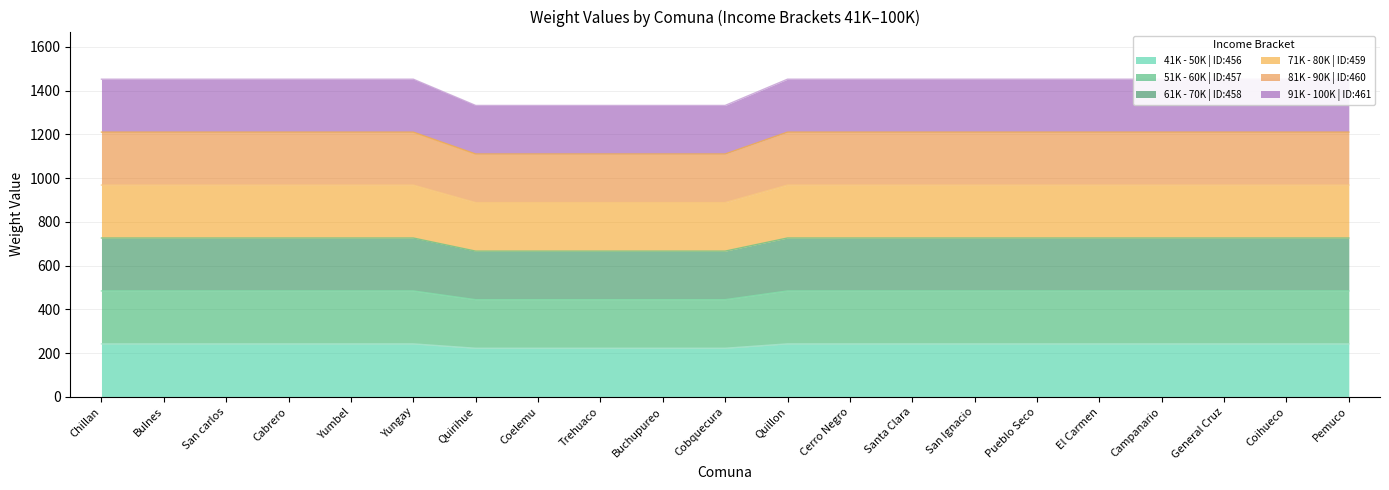

At Bulnes, list the series in order from largest to smallest.

91K - 100K | ID:461, 41K - 50K | ID:456, 81K - 90K | ID:460, 71K - 80K | ID:459, 61K - 70K | ID:458, 51K - 60K | ID:457